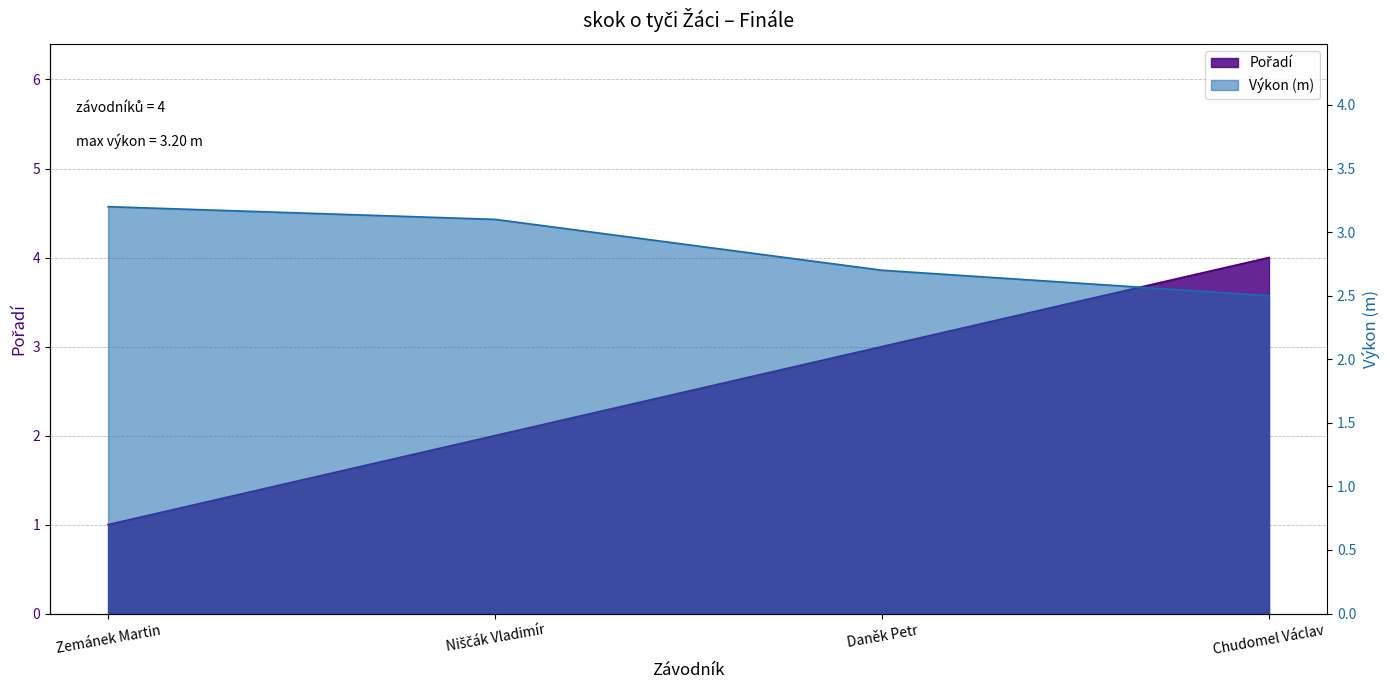

What is the lowest value of the Pořadí series?

1.0